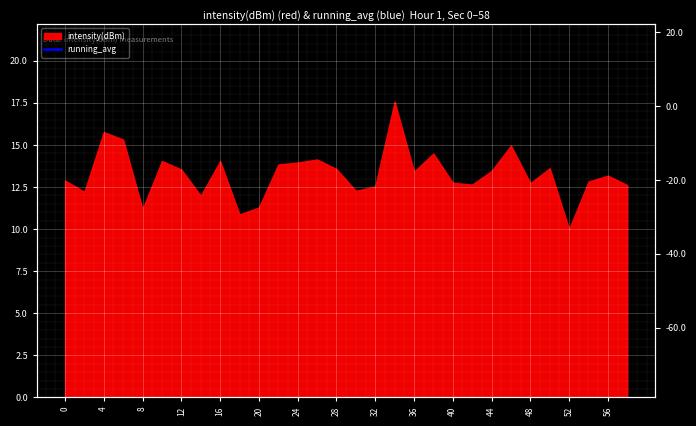

Count the number of categories in the chart.

30